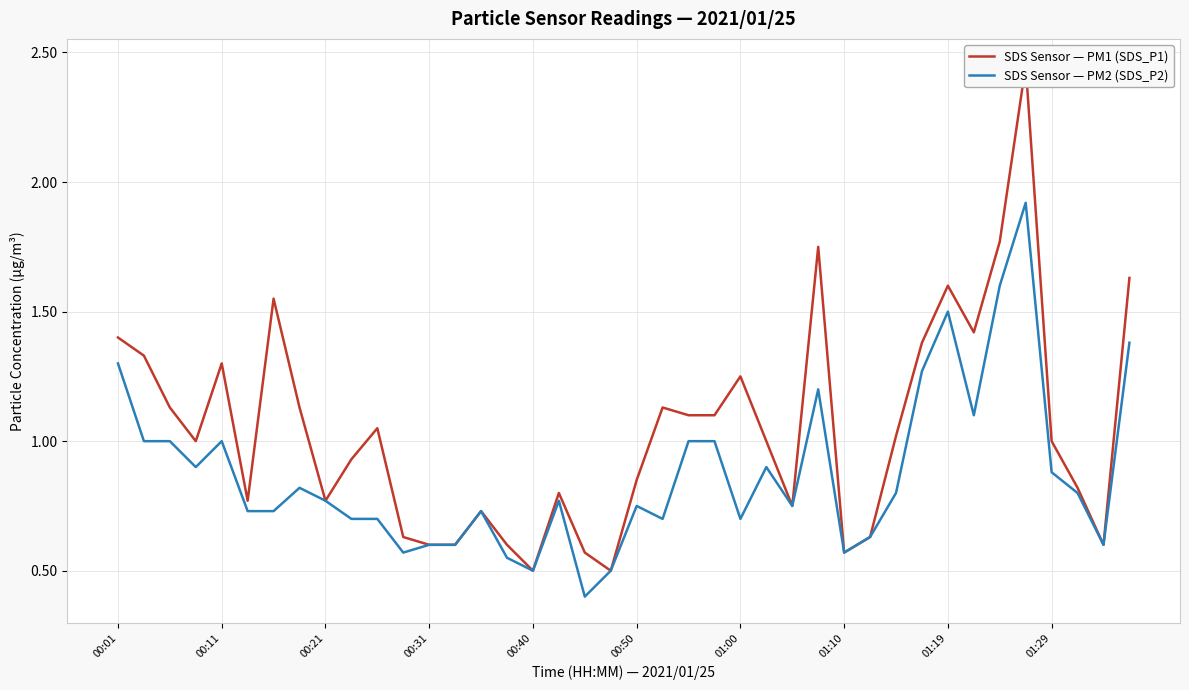

List the series in order of their overall mean, highest first.

SDS Sensor — PM1 (SDS_P1), SDS Sensor — PM2 (SDS_P2)